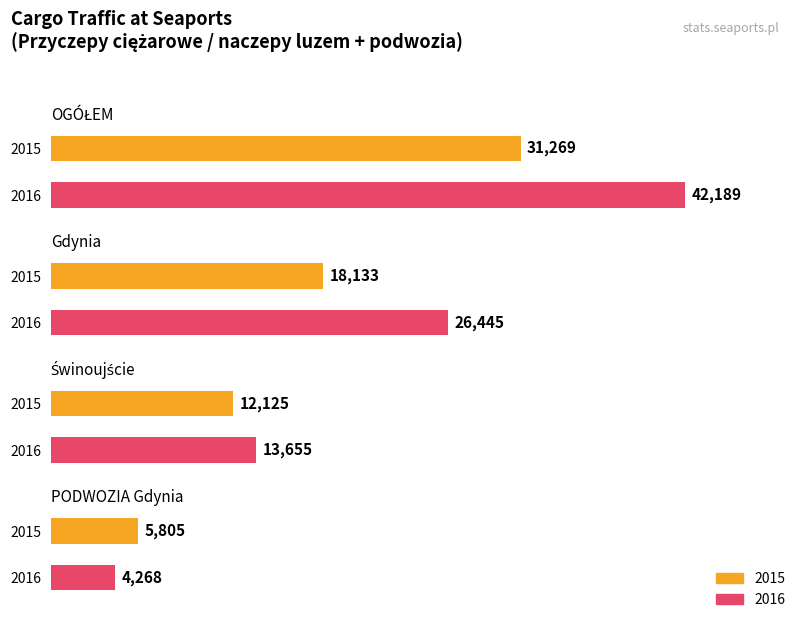

What is the label of the 2nd bar from the left?

Gdynia